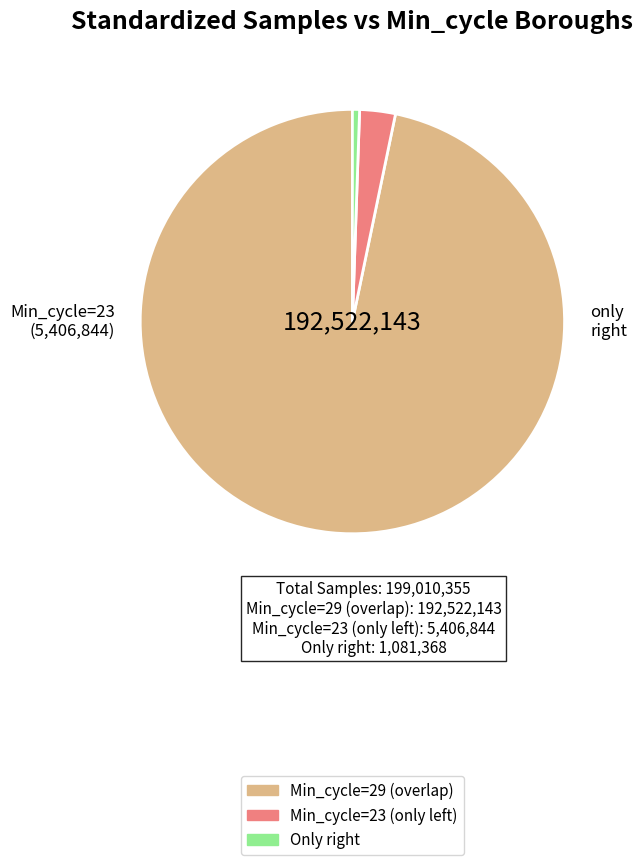

Is there a majority slice in this chart?

Yes